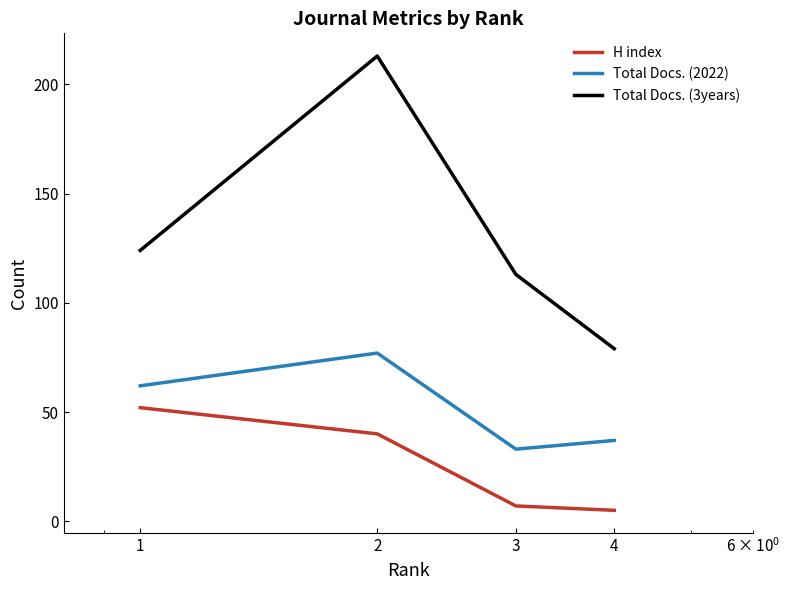

What is the greatest value displayed?

213